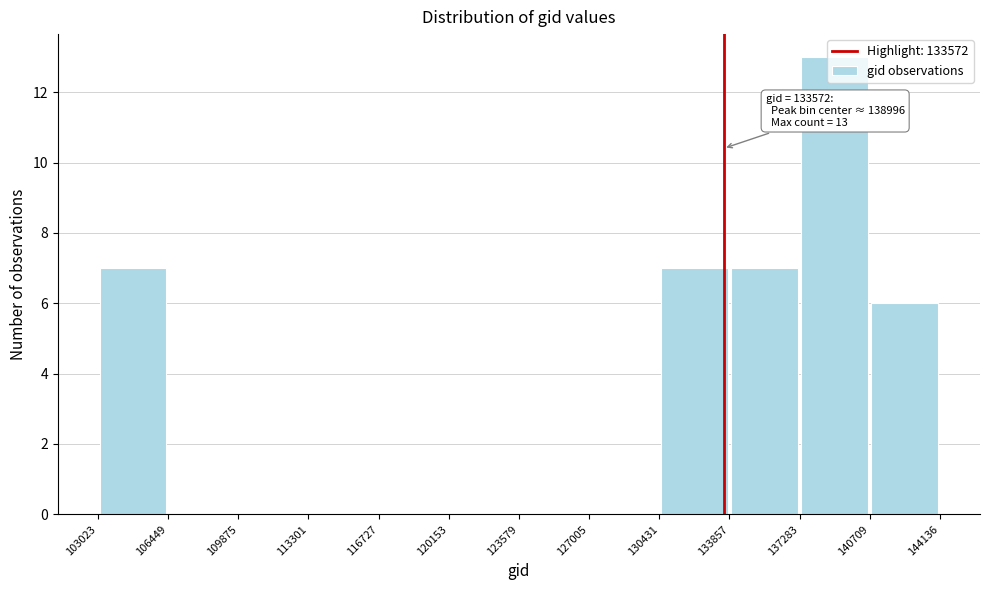

Over which range of the x-axis is the bar tallest?

137283 to 140709